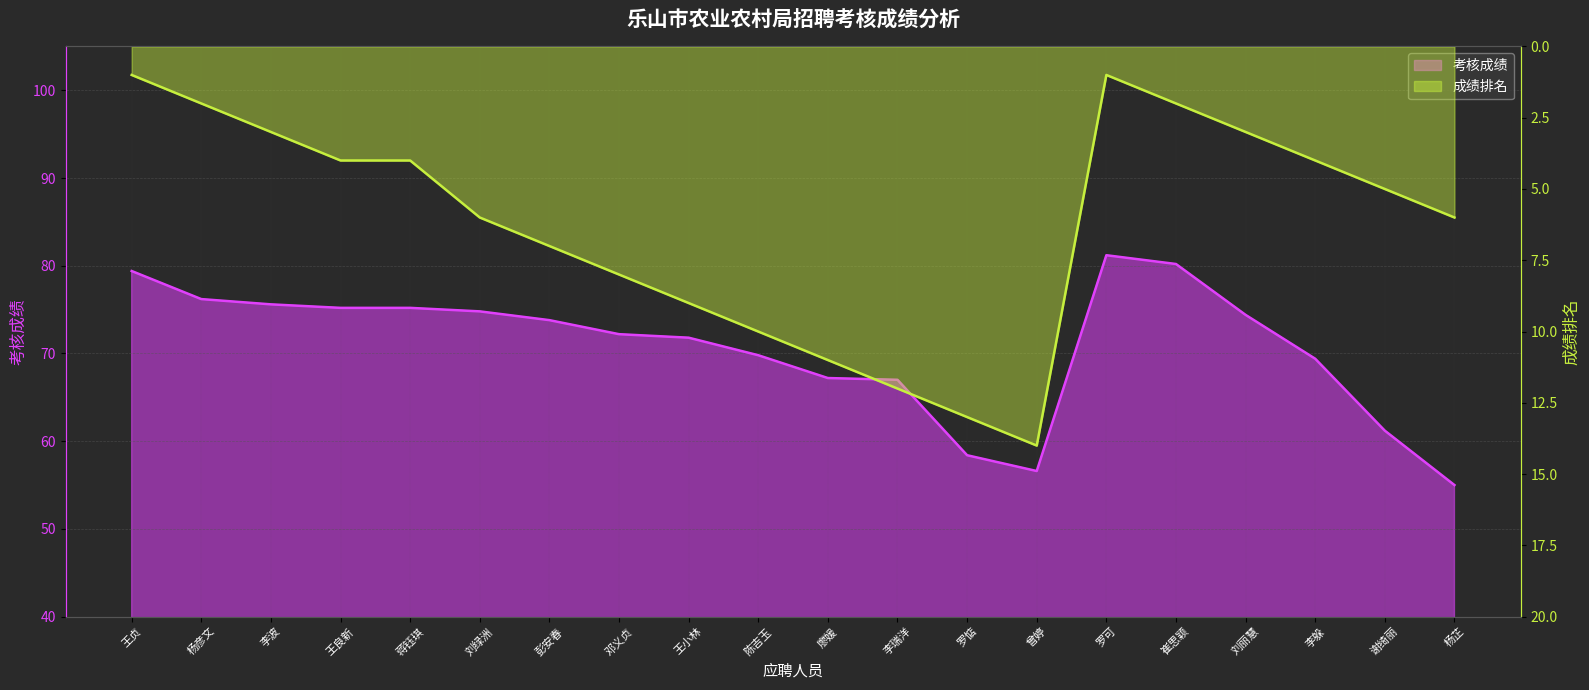

True or false: 考核成绩 has a value of 21.4 at 李躲.

False